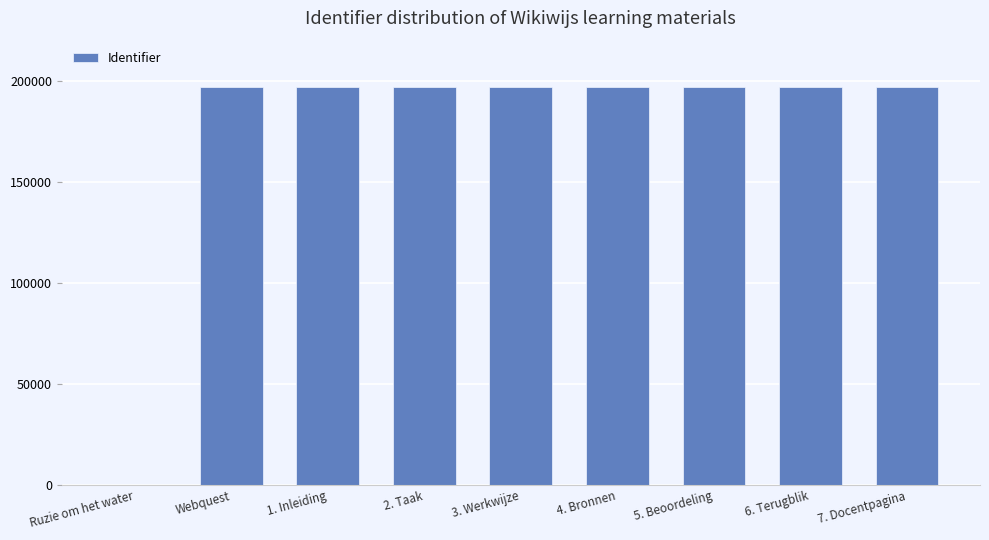

Approximately how many times larger is the value at 4. Bronnen compared to 6. Terugblik?

1.0